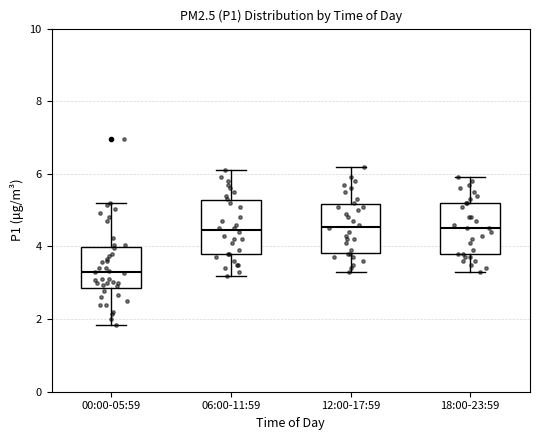

Which box has the lowest median line?

00:00-05:59